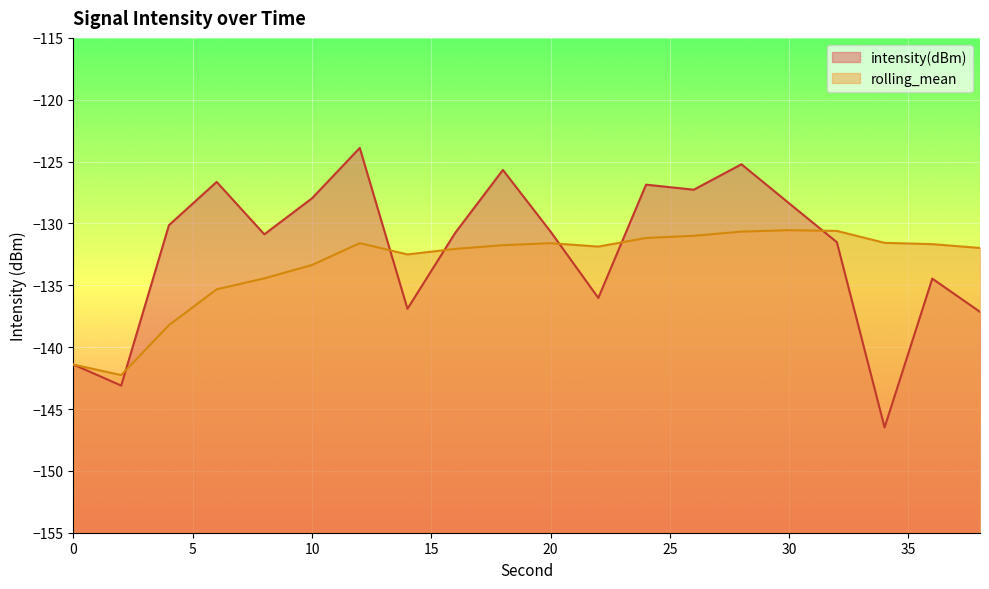

What is the sum of the intensity(dBm) values at 30 and 36?

-262.8